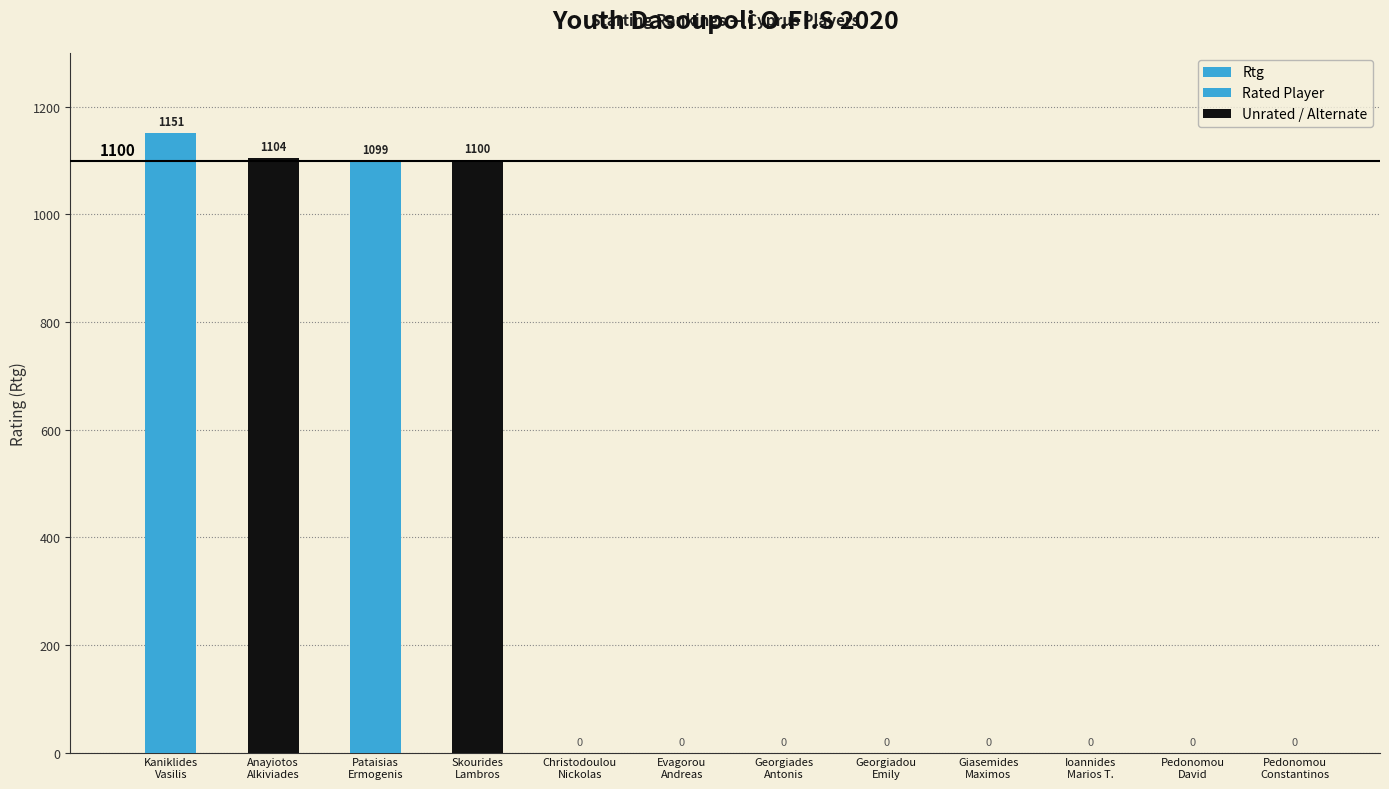

Are the bars grouped side by side (vs. stacked)?

No